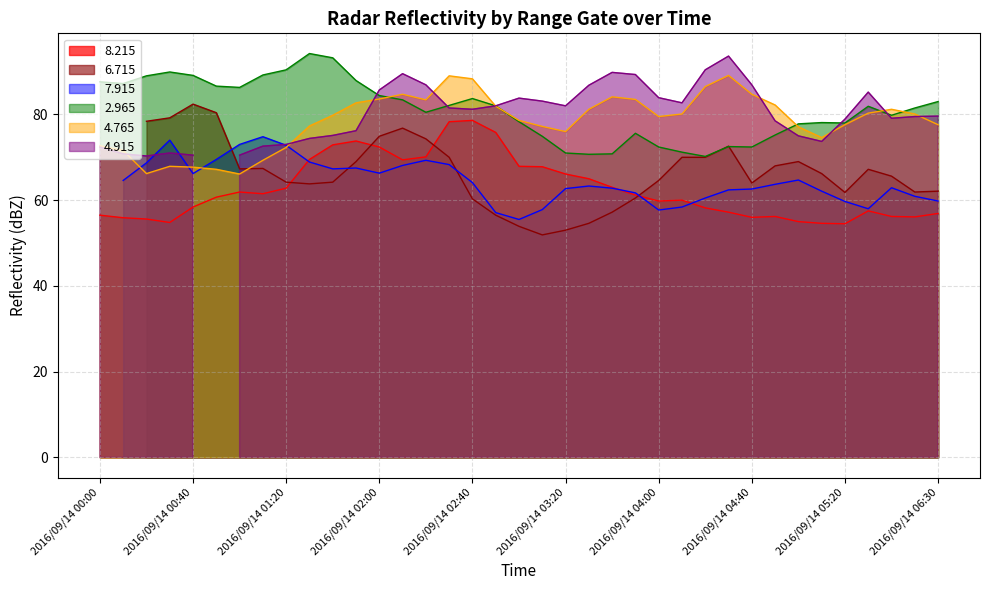

Is it true that 2.965 equals 136.2 at 2016/09/14 05:00?

False